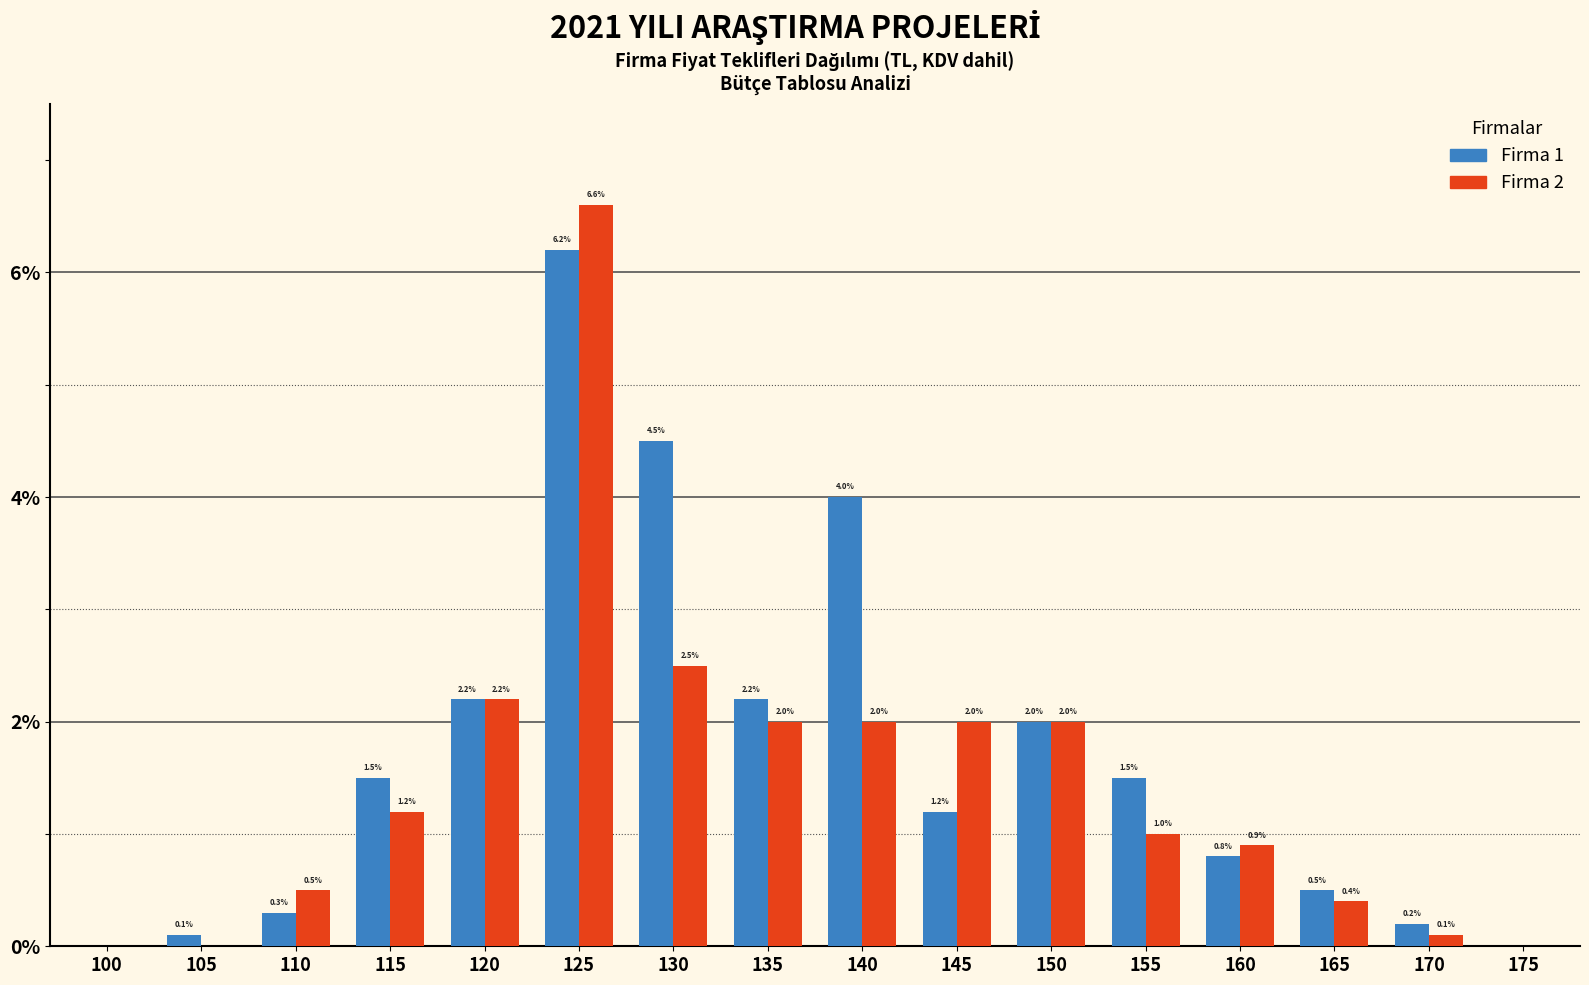

Reading left to right, transcribe all the data shown in this chart.

Firma 1: 100=0.0	105=0.1	110=0.3	115=1.5	120=2.2	125=6.2	130=4.5	135=2.2	140=4.0	145=1.2	150=2.0	155=1.5	160=0.8	165=0.5	170=0.2	175=0.0
Firma 2: 100=0.0	105=0.0	110=0.5	115=1.2	120=2.2	125=6.6	130=2.5	135=2.0	140=2.0	145=2.0	150=2.0	155=1.0	160=0.9	165=0.4	170=0.1	175=0.0